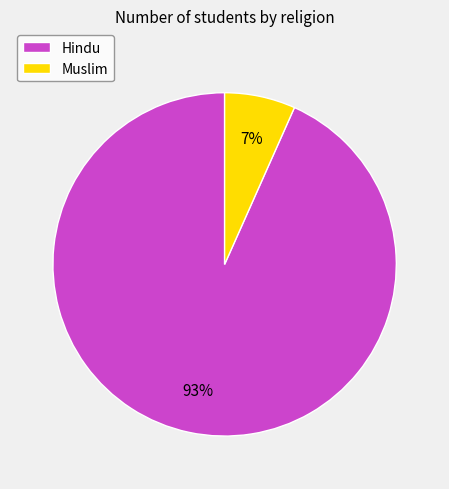

To the nearest percent, what portion does Muslim represent?

7%